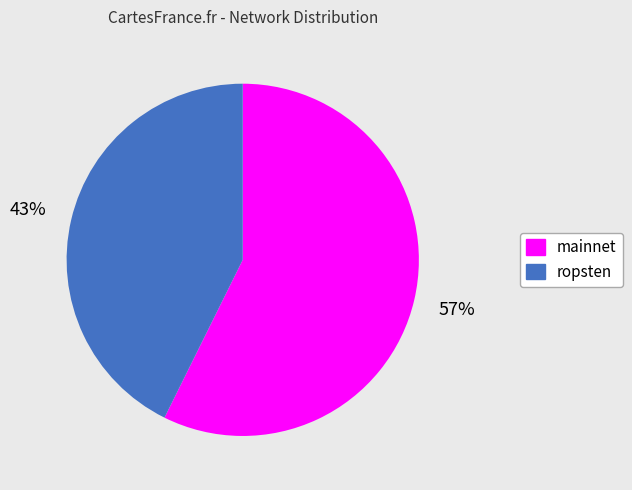

To the nearest percent, what is the combined percentage of mainnet and ropsten?

100%